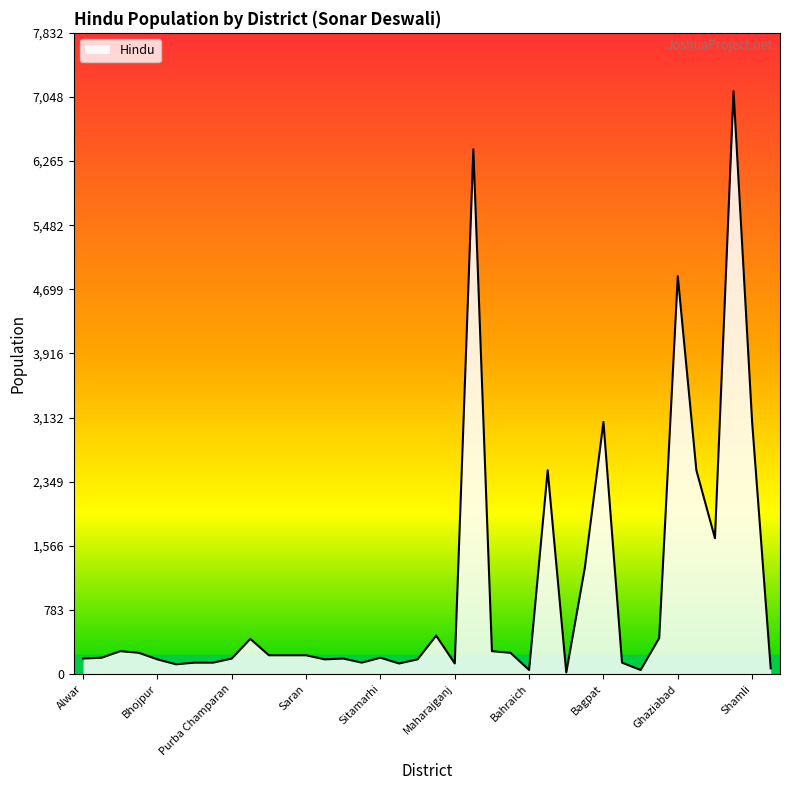

What is the maximum value shown in the chart?

7120